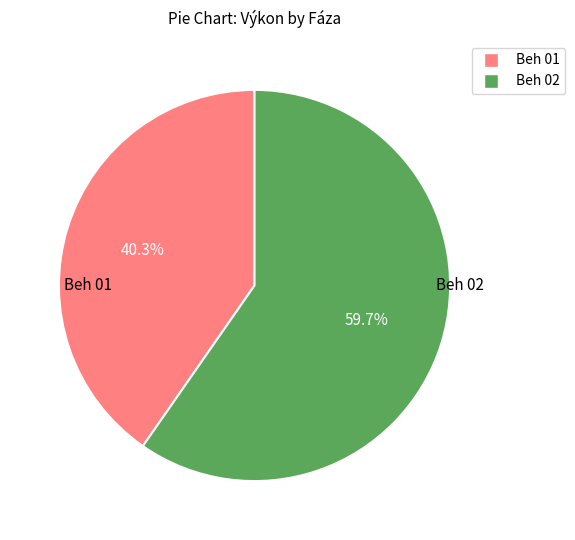

How many slices are in this pie chart?

2